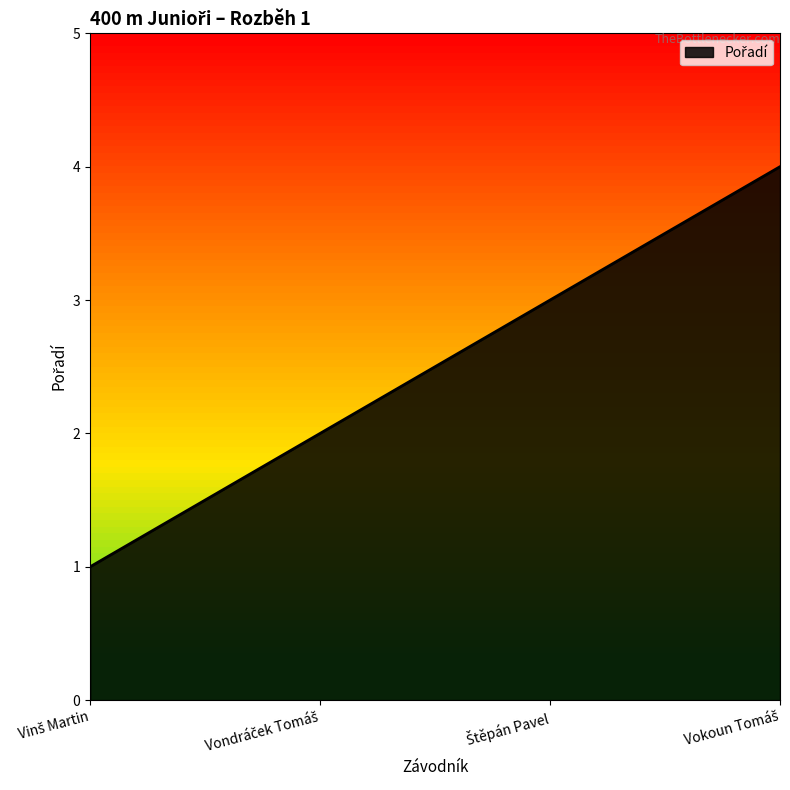

Reading left to right, extract all data points from this chart.

1	2	3	4